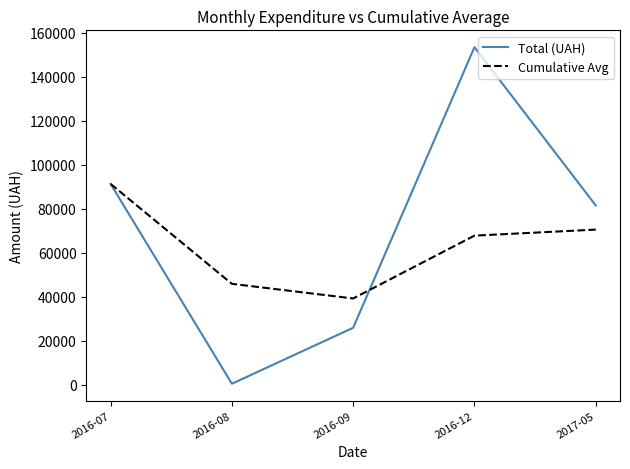

Which series has the largest range (max minus min)?

Total (UAH)